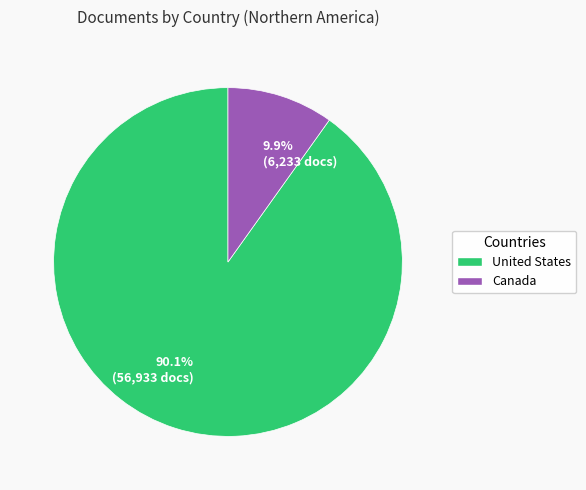

Which slice is the largest?

90.1% (56,933 docs)